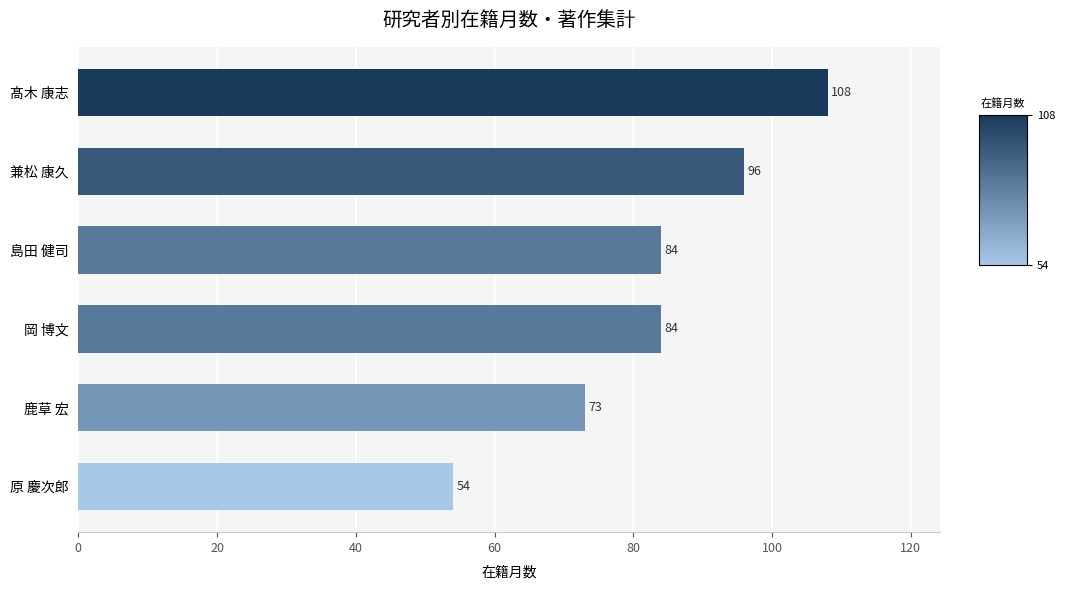

What is the change in value from 兼松 康久 to 鹿草 宏?

-23